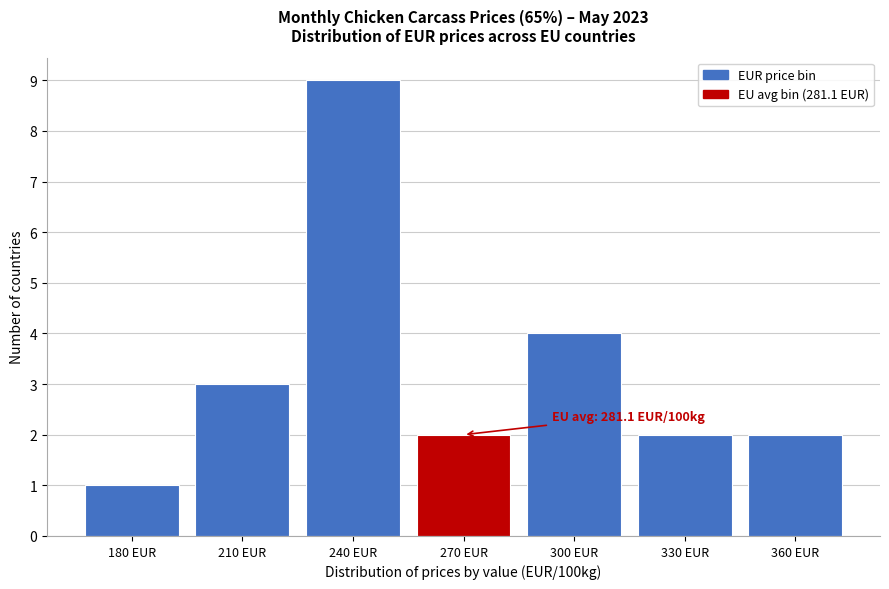

Reading left to right, extract all data points from this chart.

180 EUR=1	210 EUR=3	240 EUR=9	270 EUR=2	300 EUR=4	330 EUR=2	360 EUR=2